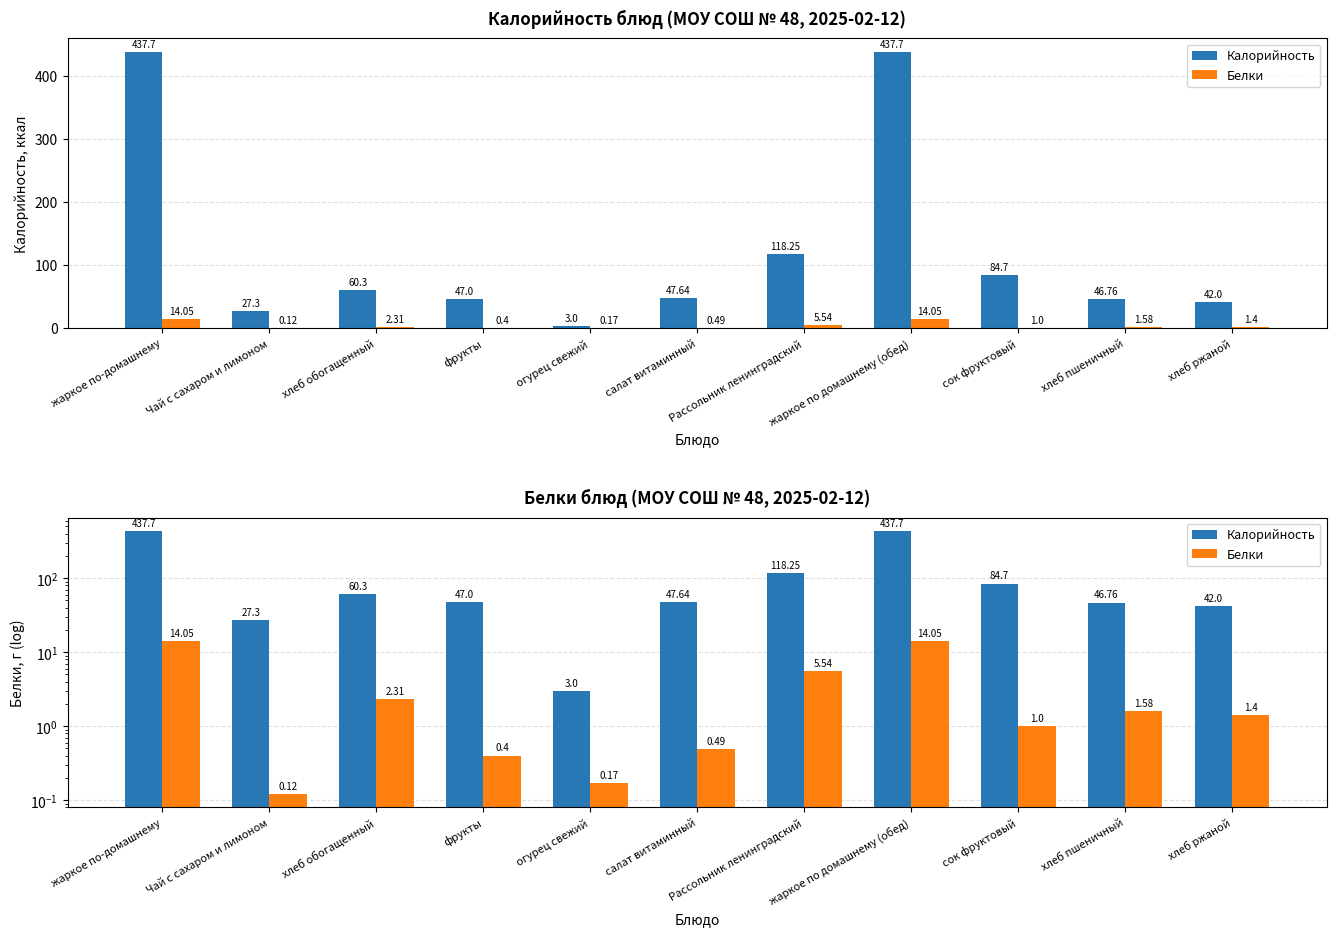

Which series has the largest total across all categories?

Калорийность